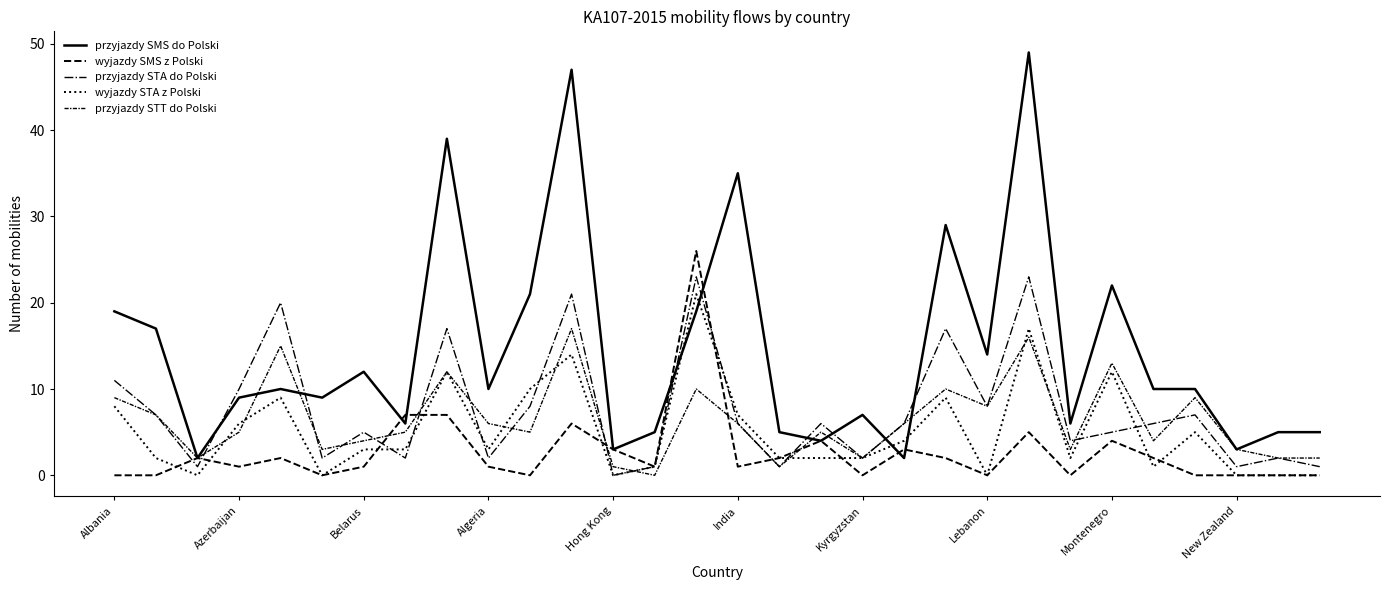

How many lines are shown in the chart?

5